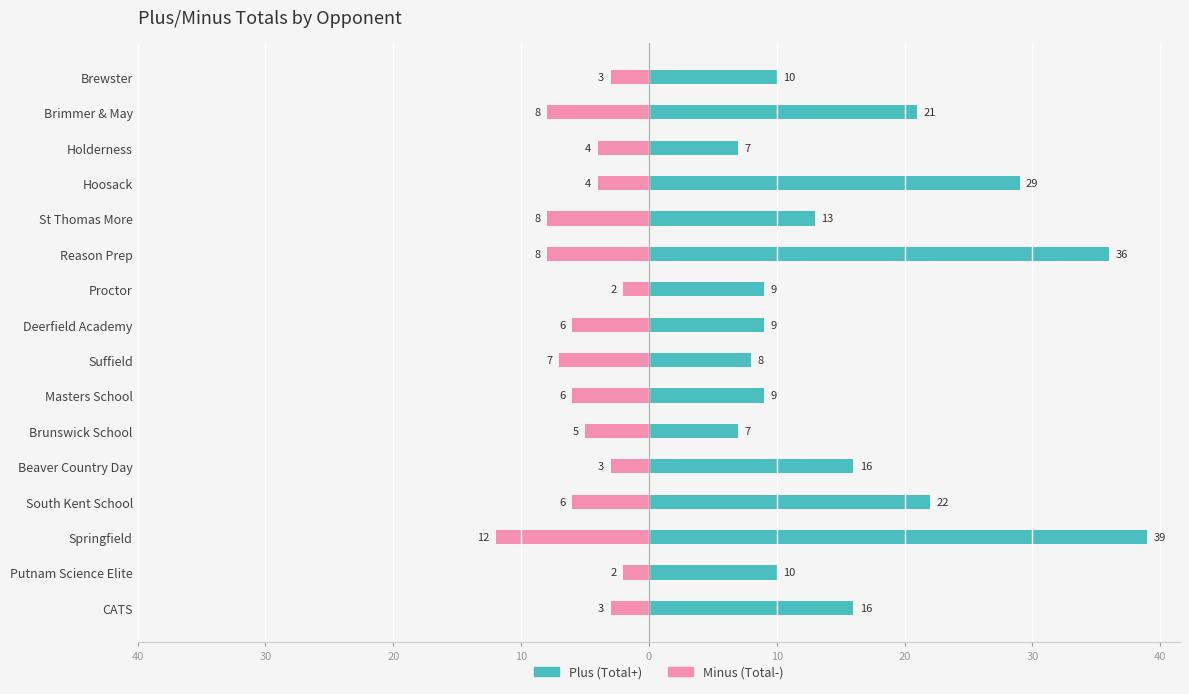

At how many categories does at least one series exceed -8?

16